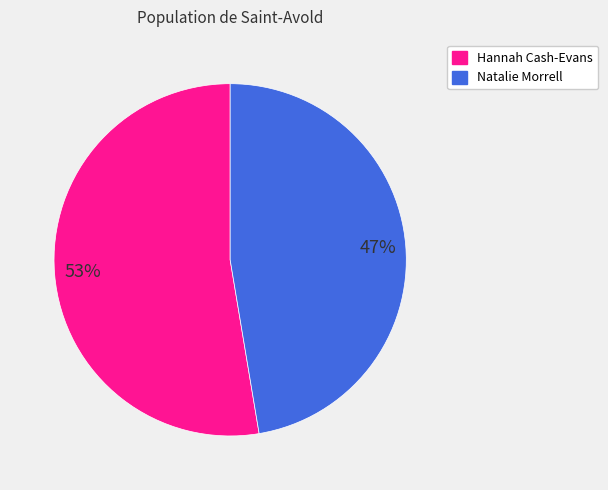

To the nearest percent, what portion does Natalie Morrell represent?

47%